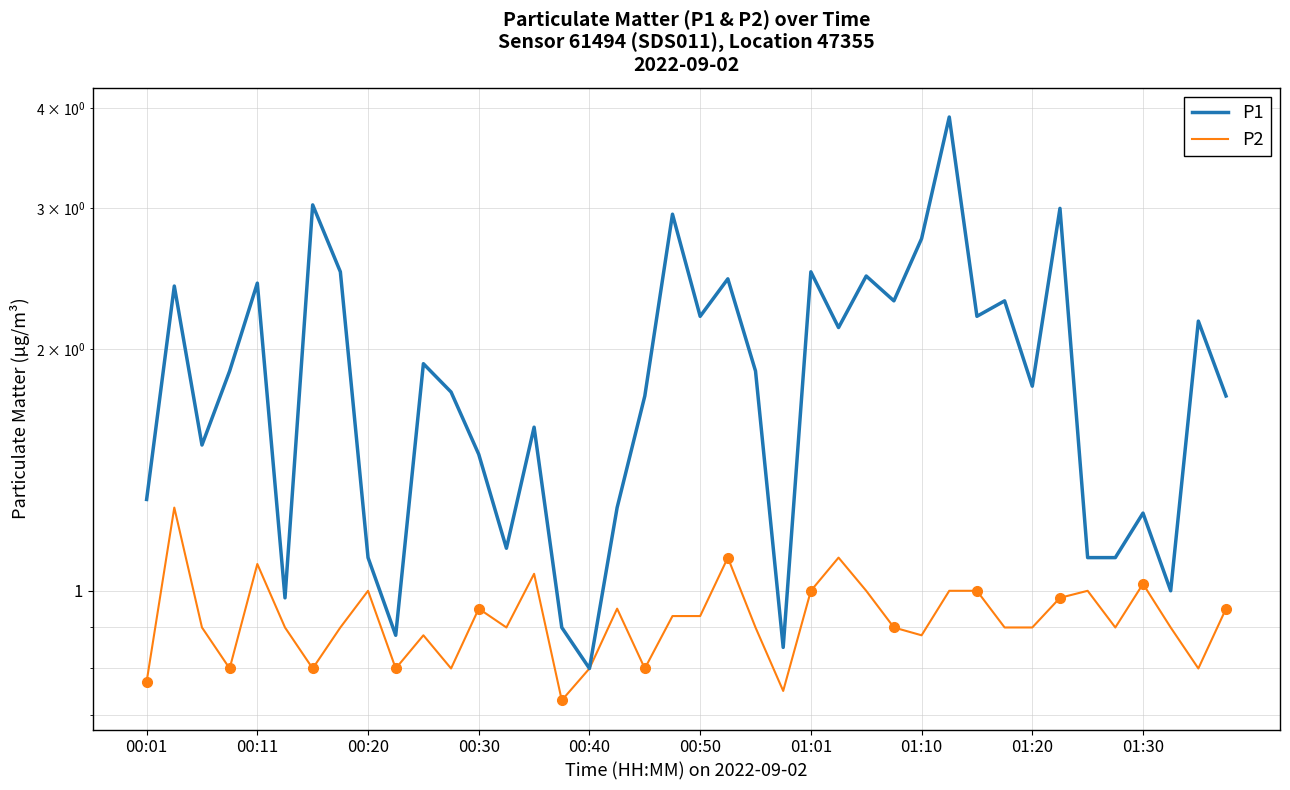

In P1, how many points are lower than both neighbors (excluding endpoints)?

12